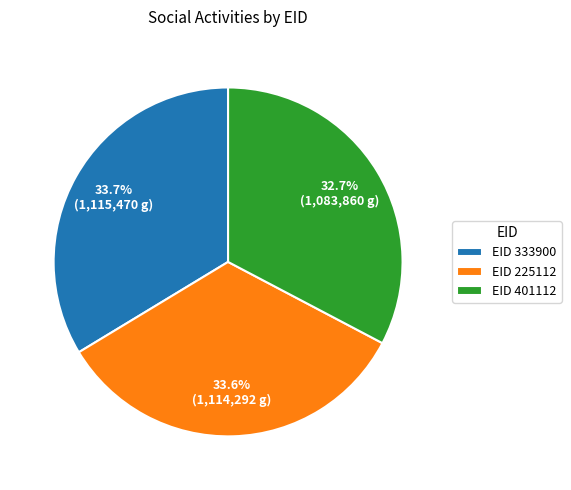

Is there a majority slice in this chart?

No